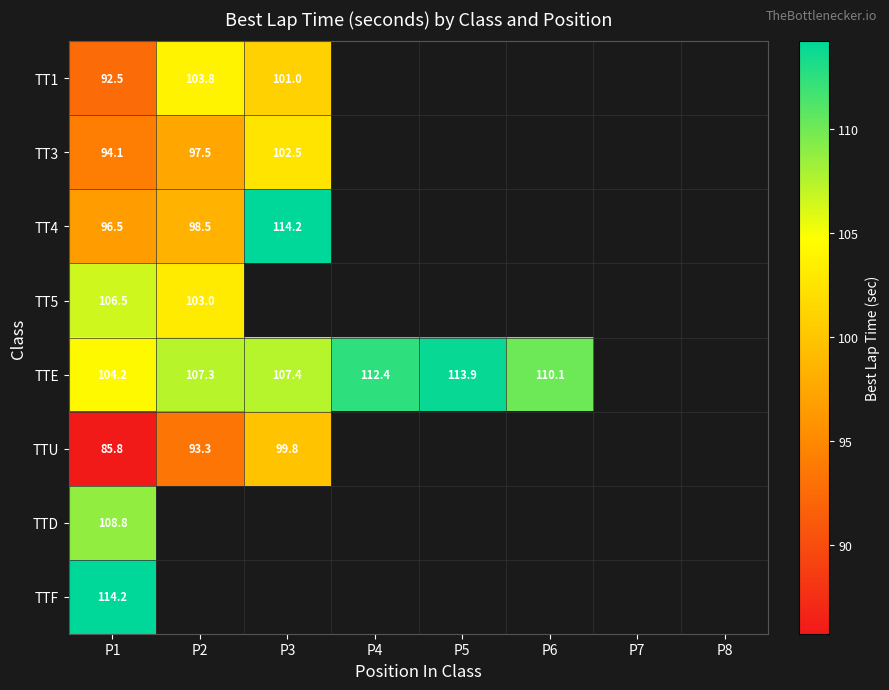

Is the value of TT1 at P3 greater than the value of TTE at P6?

No